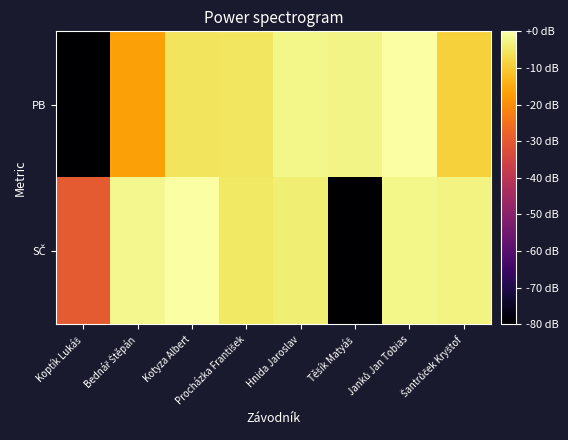

Which series has the widest spread of values?

SČ